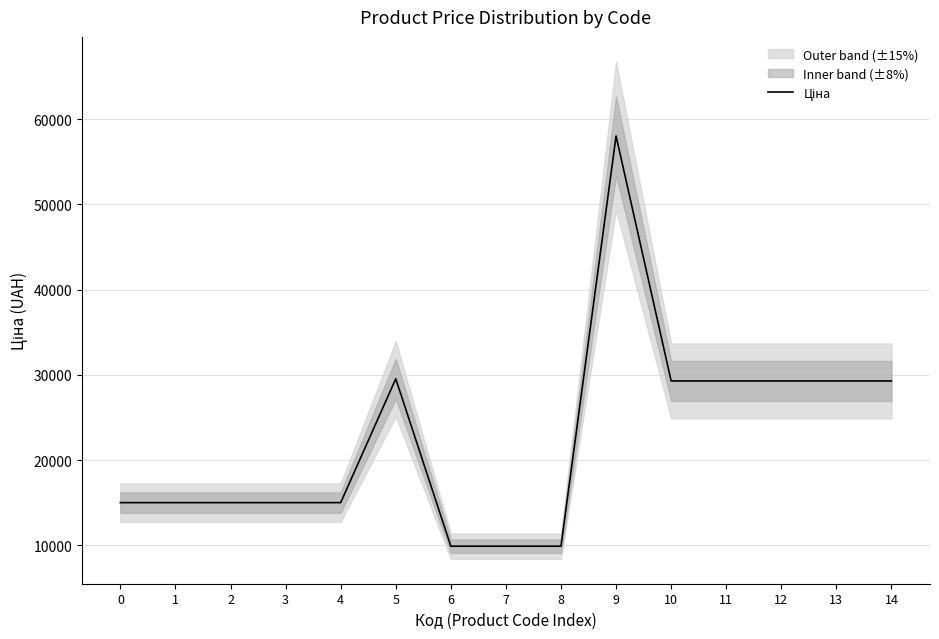

What is the value of the 7th point from the left?

9908.5